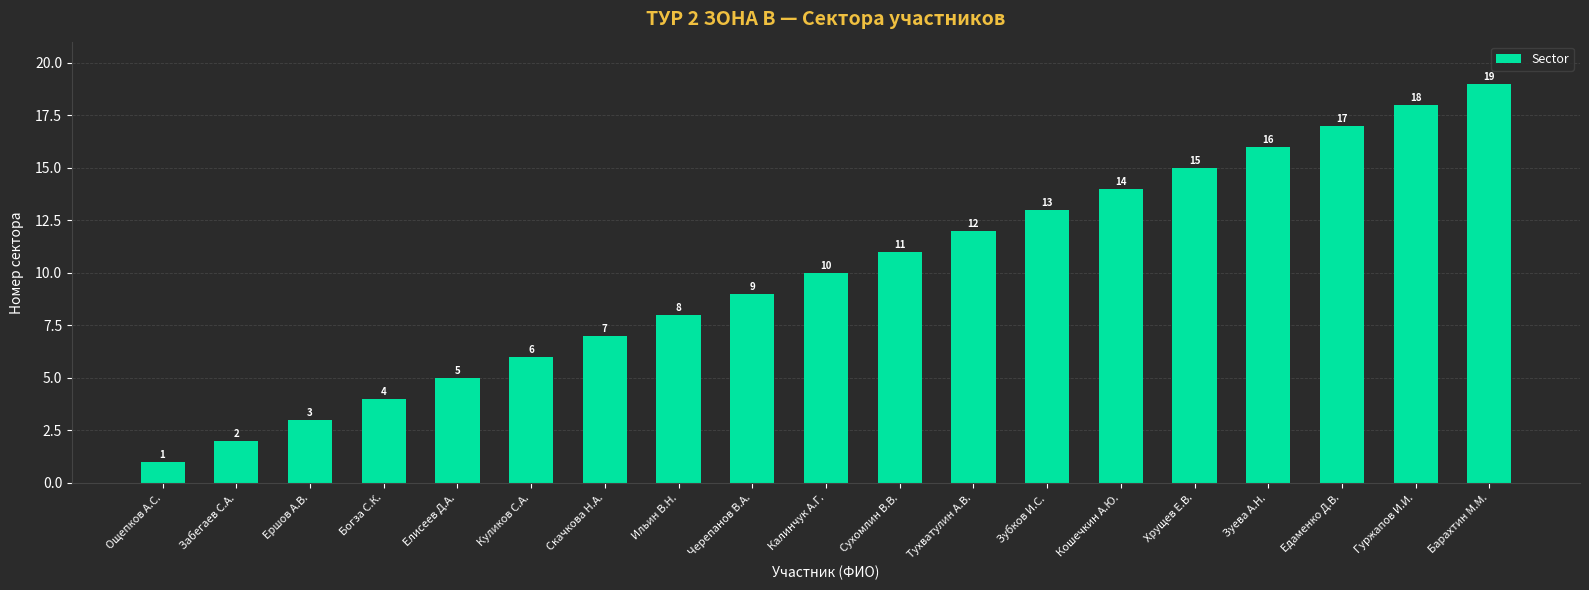

Rank the categories by value from lowest to highest.

Ощепков А.С., Забегаев С.А., Ершов А.В., Богза С.К., Елисеев Д.А., Куликов С.А., Скачкова Н.А., Ильин В.Н., Черепанов В.А., Калинчук А.Г., Сухомлин В.В., Тухватулин А.В., Зубков И.С., Кошечкин А.Ю., Хрущев Е.В., Зуева А.Н., Едаменко Д.В., Гуржапов И.И., Барахтин М.М.